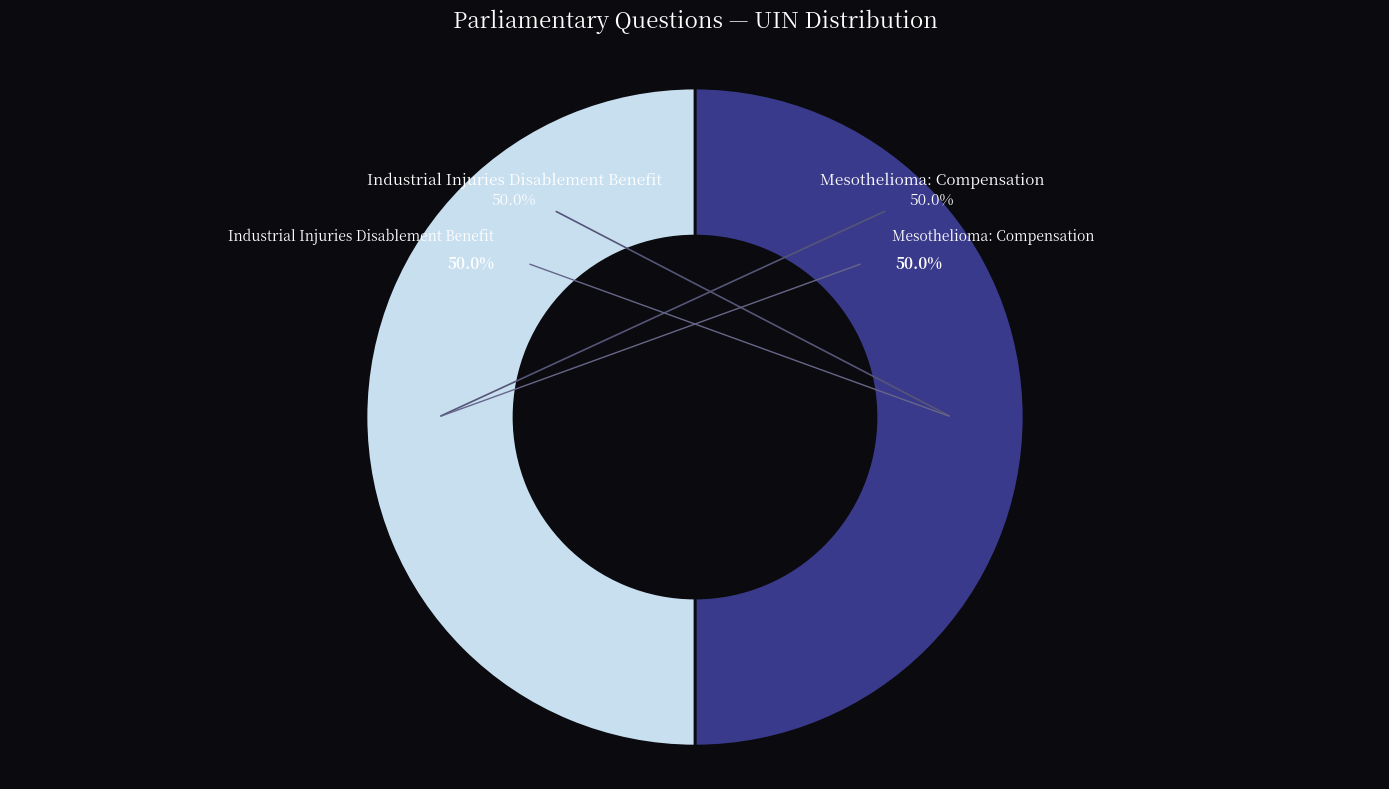

What percentage is the Industrial Injuries Disablement Benefit slice, to the nearest percent?

50%